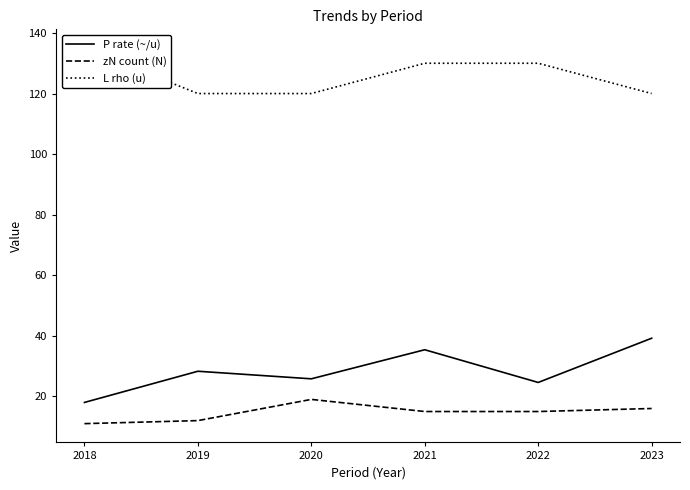

What is the value of the P rate (~/u) point at the 3rd from the left?

25.8